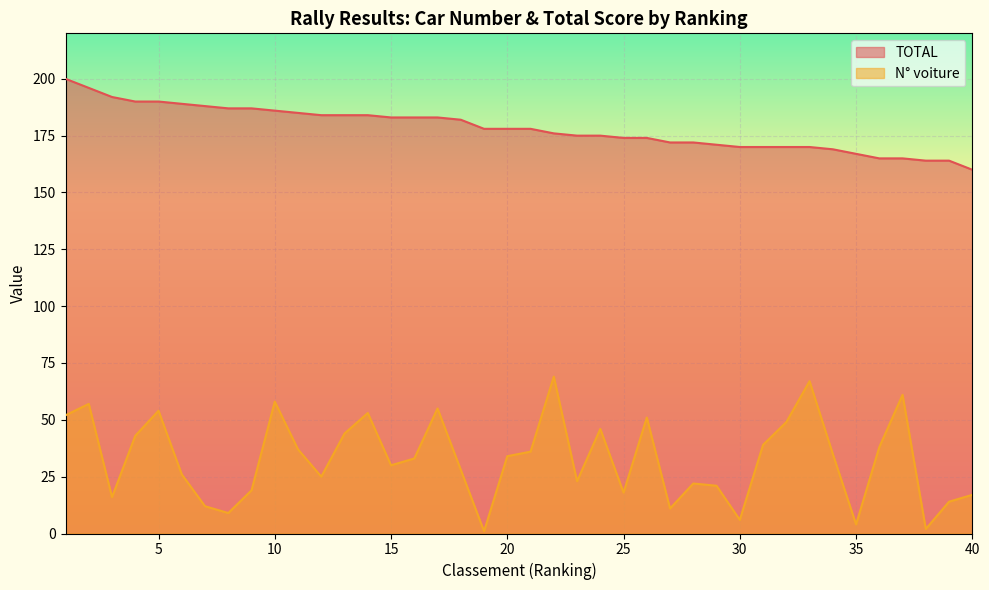

Rank the categories by N° voiture value from lowest to highest.

19, 38, 35, 30, 8, 27, 7, 39, 3, 40, 25, 9, 29, 28, 23, 12, 6, 18, 15, 16, 20, 34, 21, 11, 36, 31, 4, 13, 24, 32, 26, 1, 14, 5, 17, 2, 10, 37, 33, 22